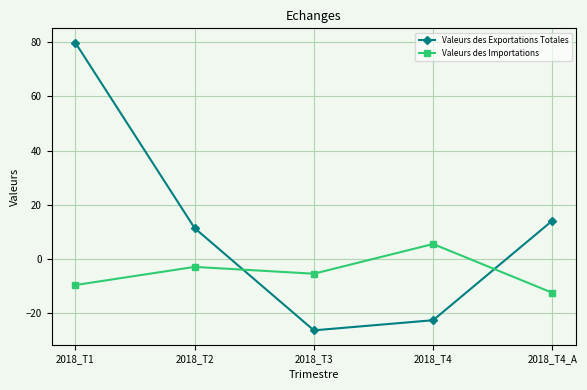

What is the average value of the Valeurs des Importations series?

-5.0